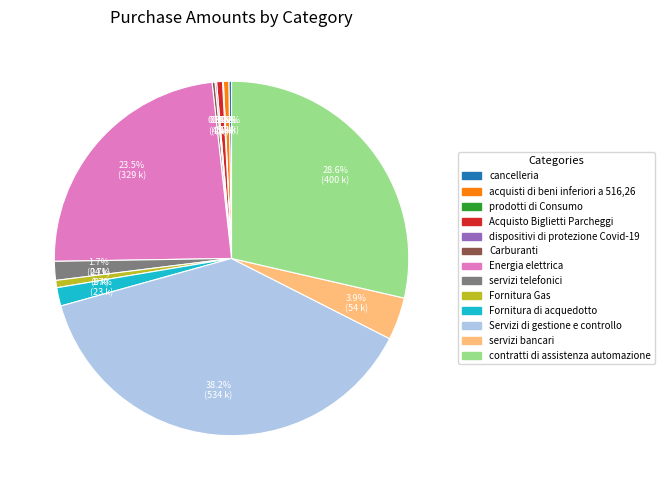

Does Servizi di gestione e controllo represent more than half of the total?

No